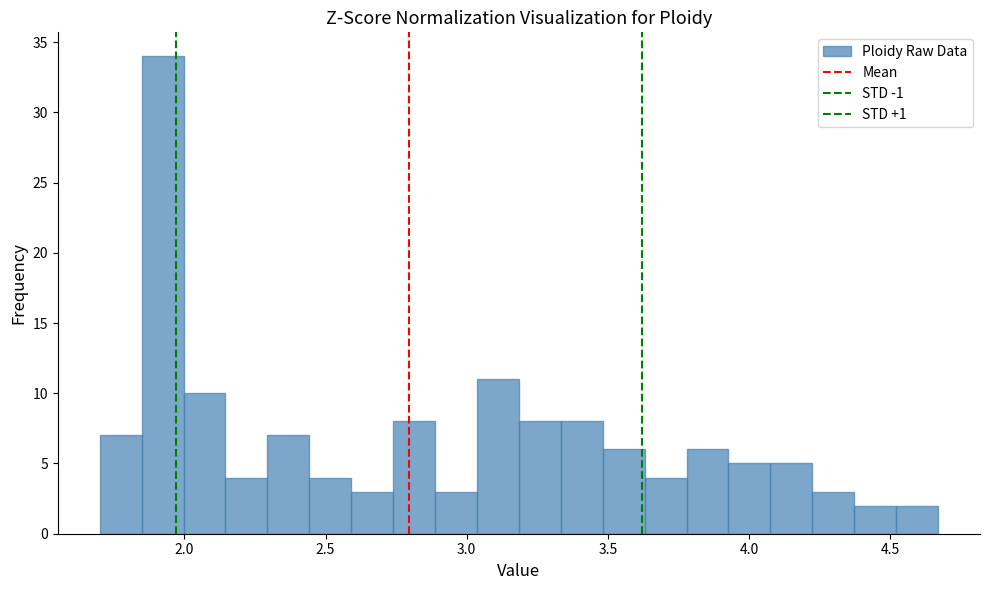

Around what value on the x-axis is the tallest bar? Give the approximate position of its centre, as read against the axis.

1.90